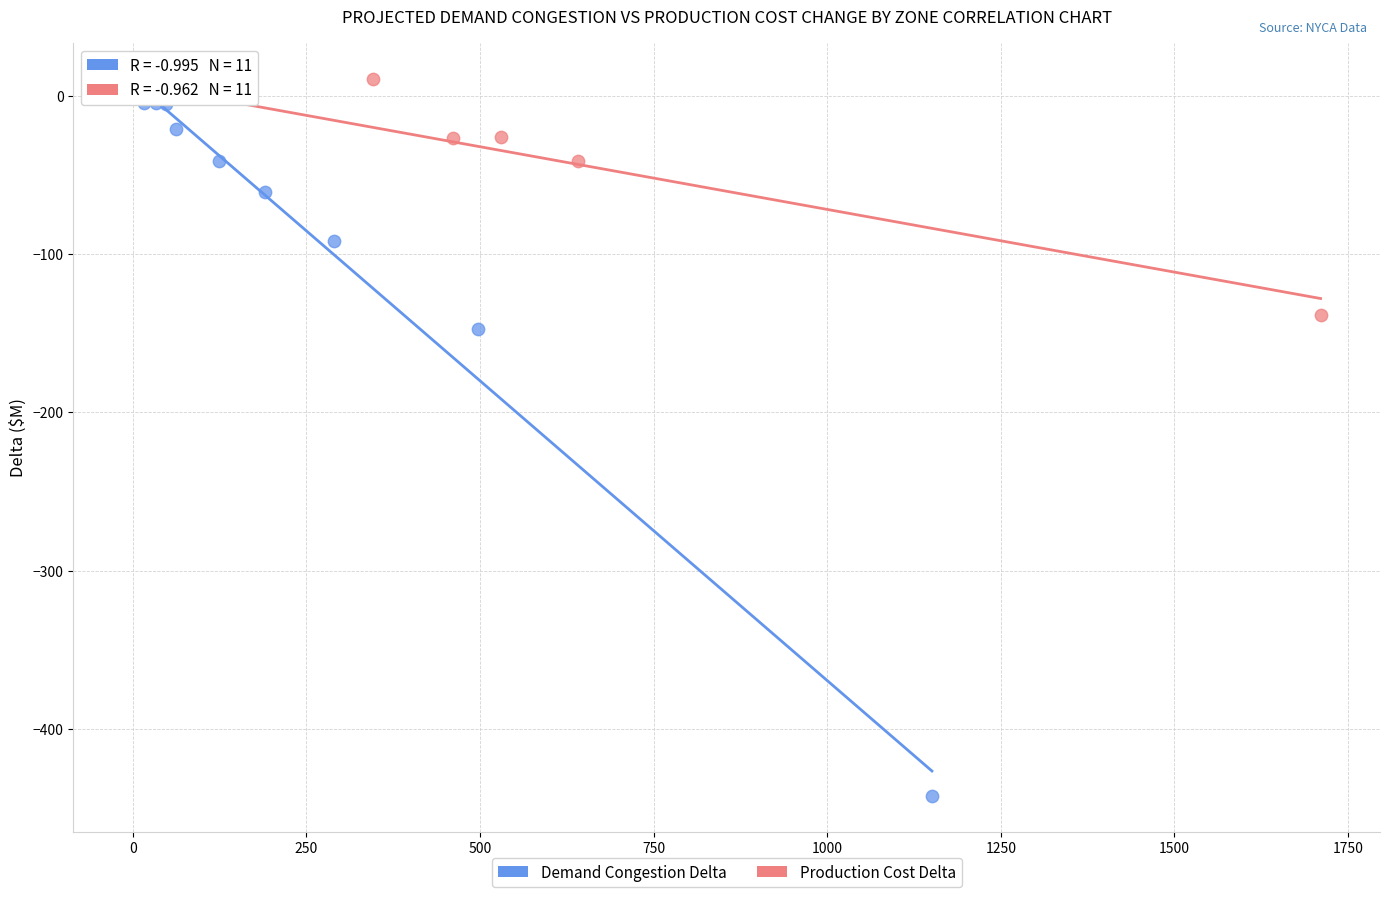

Which series has the largest Y range (max minus min)?

Demand Congestion Delta